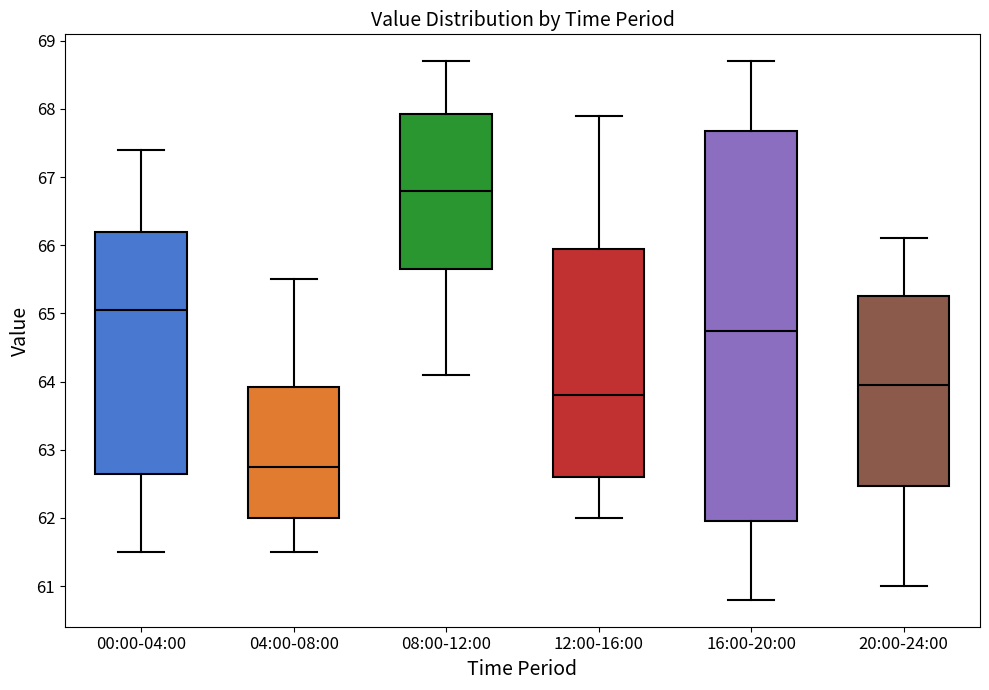

Reading left to right, transcribe this box plot: for each box, give where its median line is, the range the box spans, and where its two whiskers end, as read against the y-axis. The values are not printed on the chart, so give them approximately, as read against the axis.

00:00-04:00: median 65.1, box 62.7 to 66.2, whiskers 61.5 to 67.4
04:00-08:00: median 62.8, box 62.0 to 63.9, whiskers 61.5 to 65.5
08:00-12:00: median 66.8, box 65.7 to 67.9, whiskers 64.1 to 68.7
12:00-16:00: median 63.8, box 62.6 to 66.0, whiskers 62.0 to 67.9
16:00-20:00: median 64.8, box 62.0 to 67.7, whiskers 60.8 to 68.7
20:00-24:00: median 64.0, box 62.5 to 65.3, whiskers 61.0 to 66.1